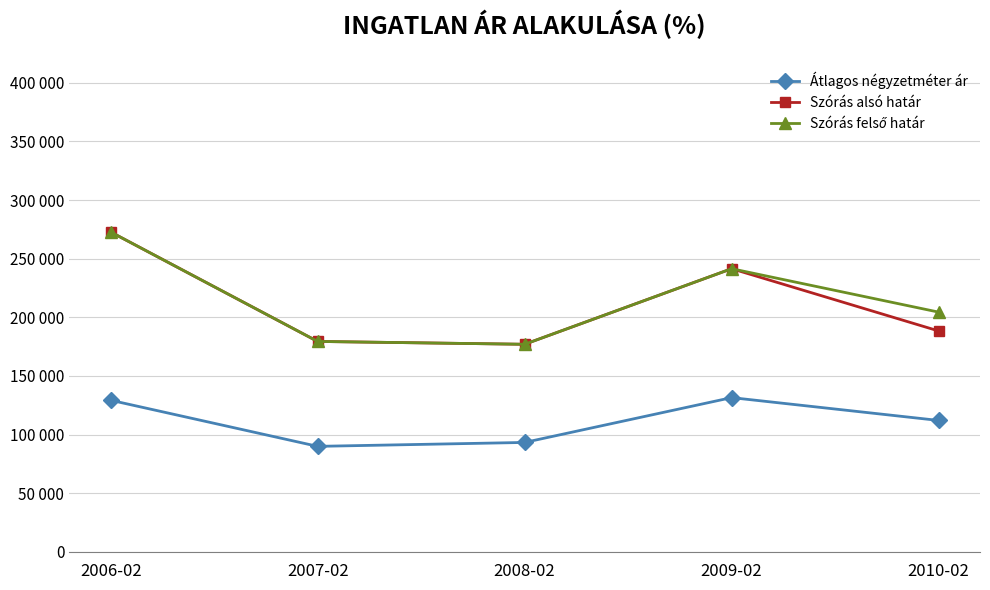

Does the chart have visible grid lines?

Yes